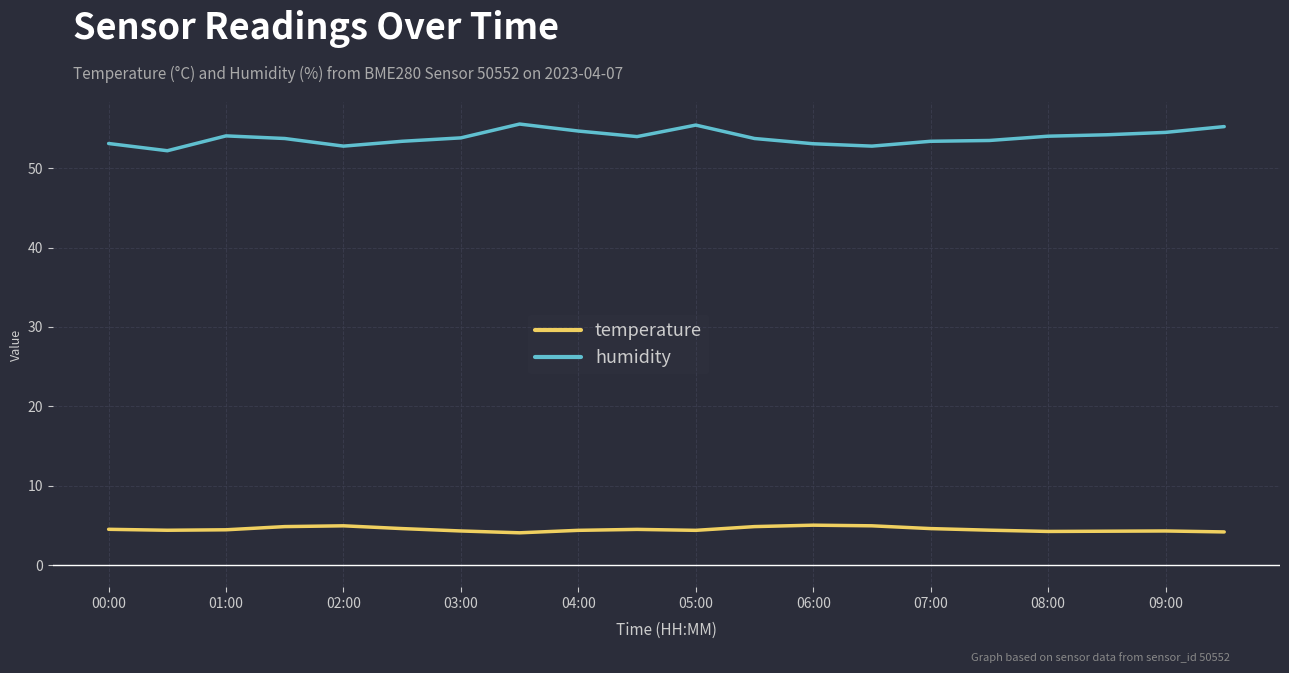

Which series has the largest range (max minus min)?

humidity